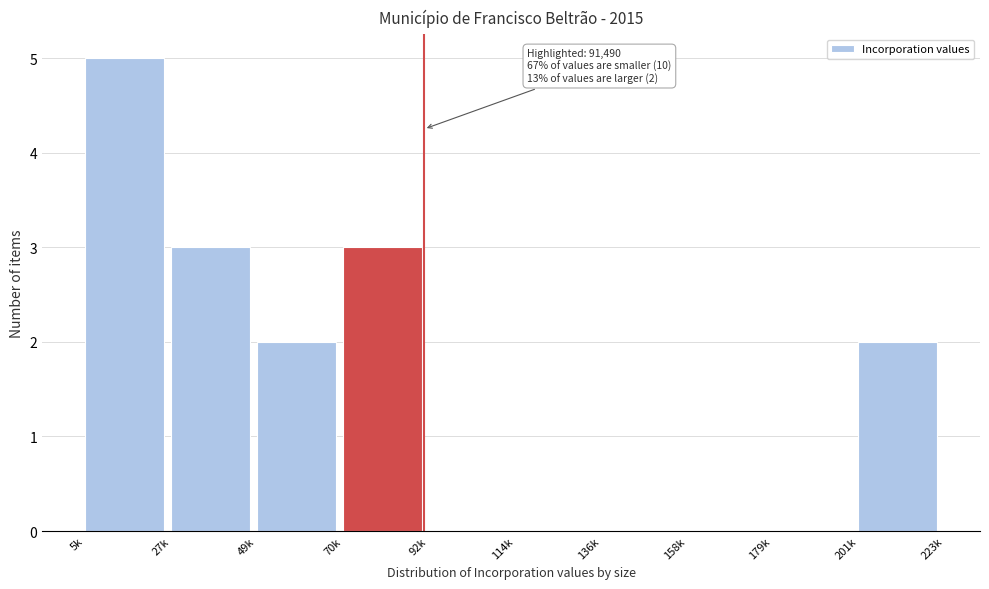

Reading left to right, transcribe all the data shown in this chart.

5k=5	27k=3	49k=2	70k=3	92k=0	114k=0	136k=0	158k=0	179k=0	201k=2